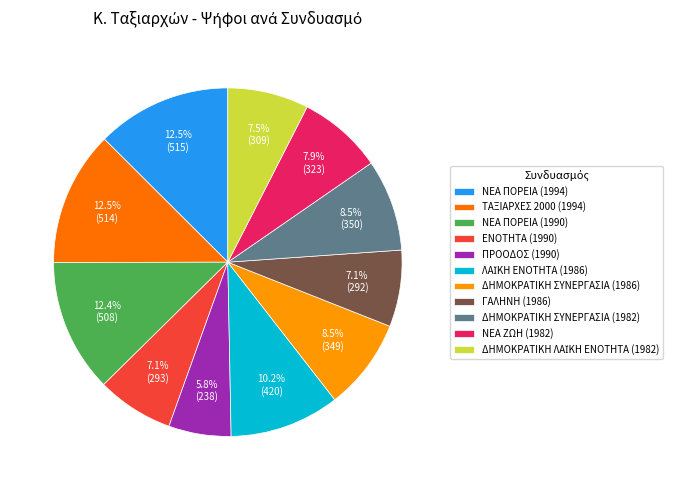

How much of the chart is everything except ΝΕΑ ΖΩΗ (1982)?

92.1%